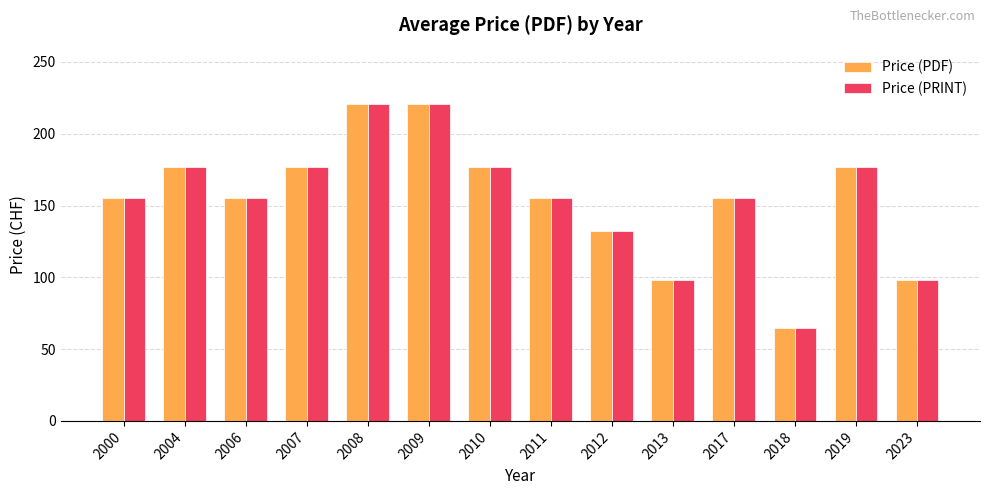

Is the value of Price (PRINT) at 2019 greater than the value of Price (PDF) at 2006?

Yes